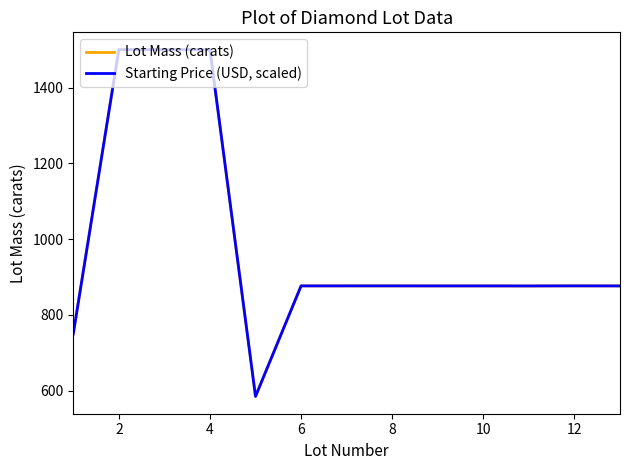

What is the highest value of the Starting Price (USD, scaled) series?

1500.0